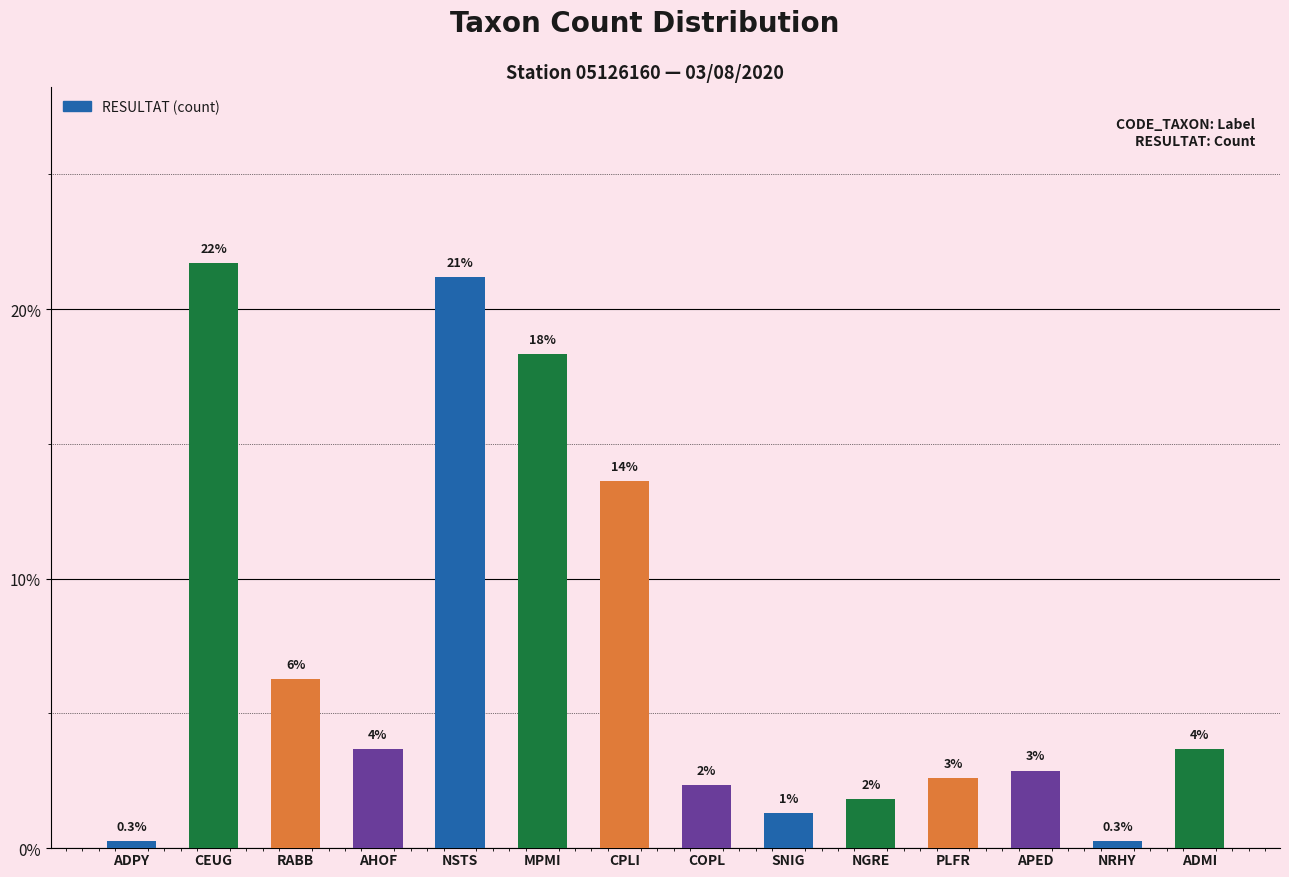

Which category has the lowest value across all series?

ADPY